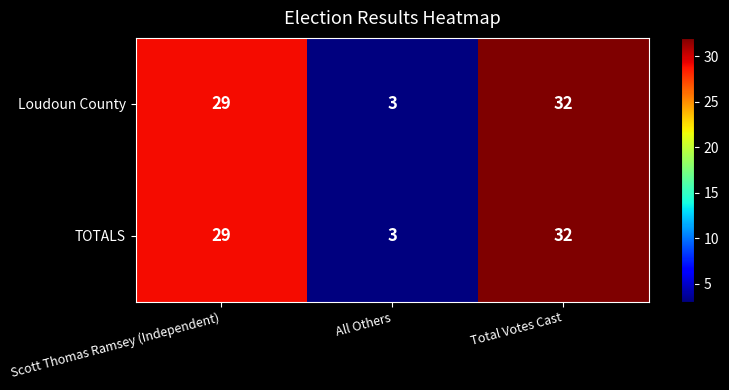

True or false: Loudoun County has a value of 53 at Total Votes Cast.

False